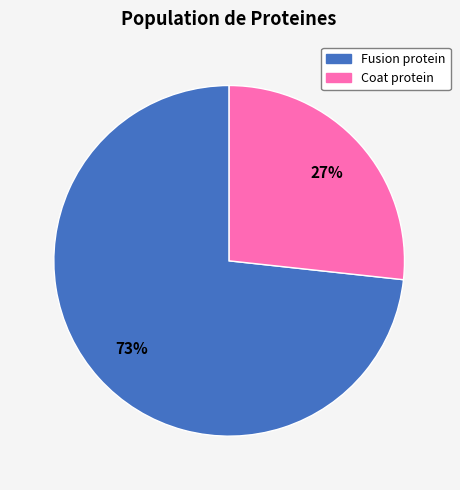

To the nearest percent, what is the average slice percentage?

50%